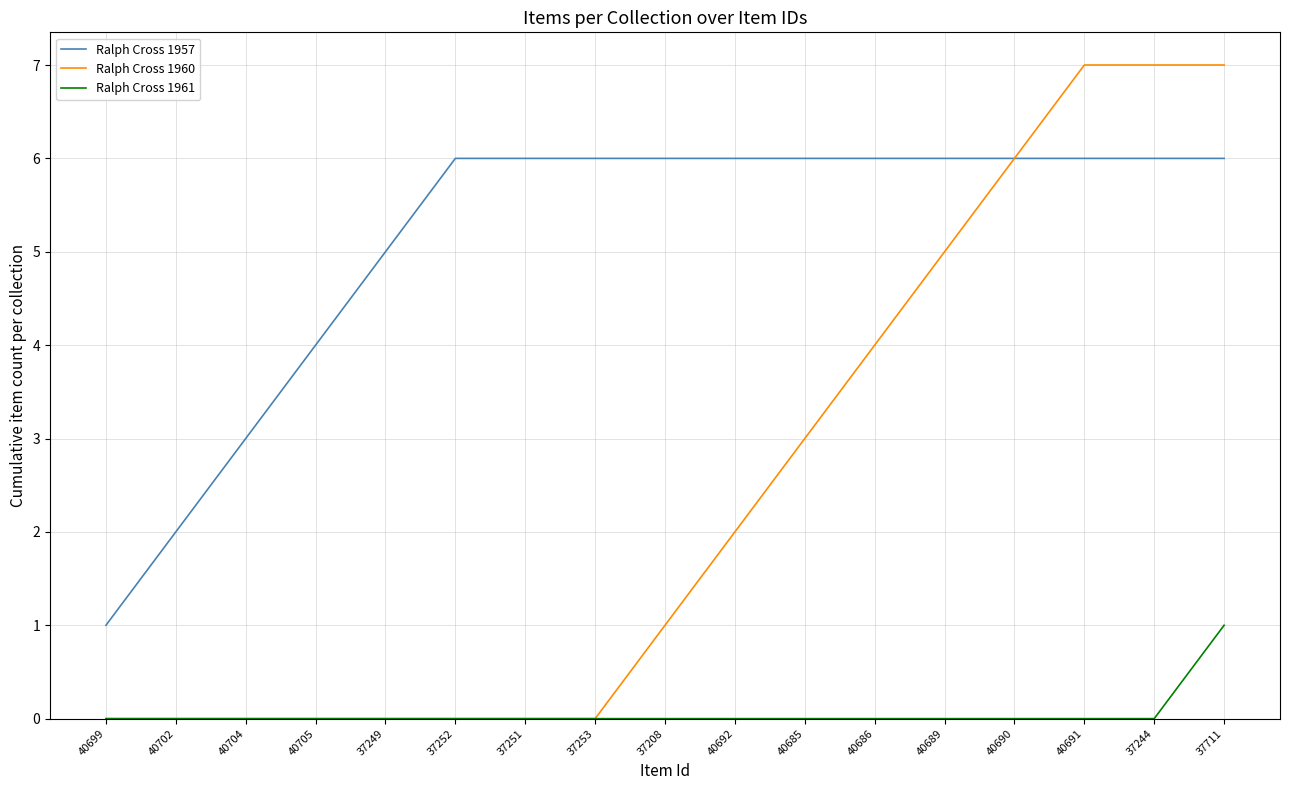

True or false: Ralph Cross 1960 has a value of 0 at 40702.

True